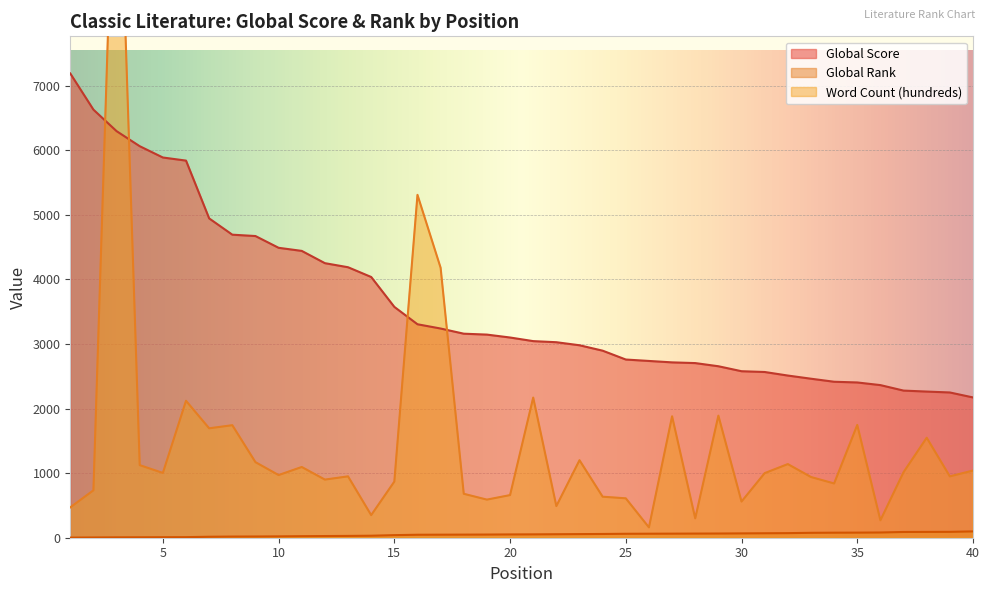

At which label is Global Score closest to 4680?

9